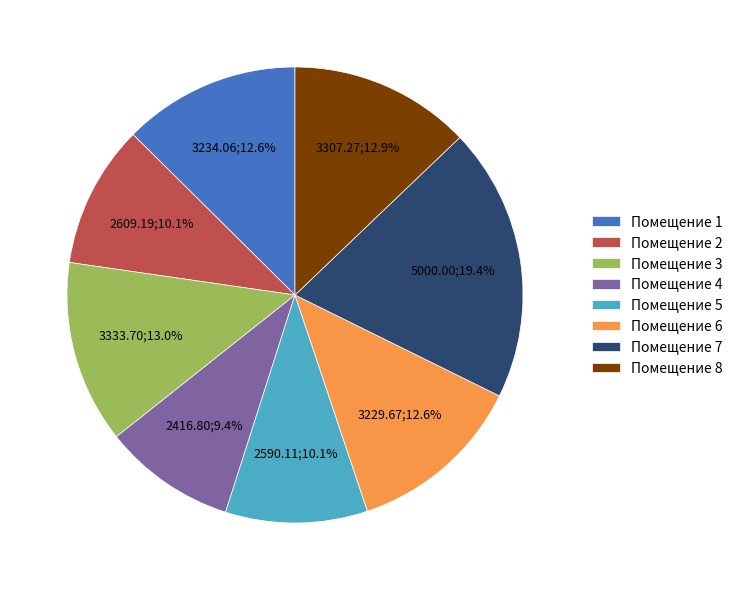

Approximately how many times larger is the value at Помещение 3 compared to Помещение 2?

1.3